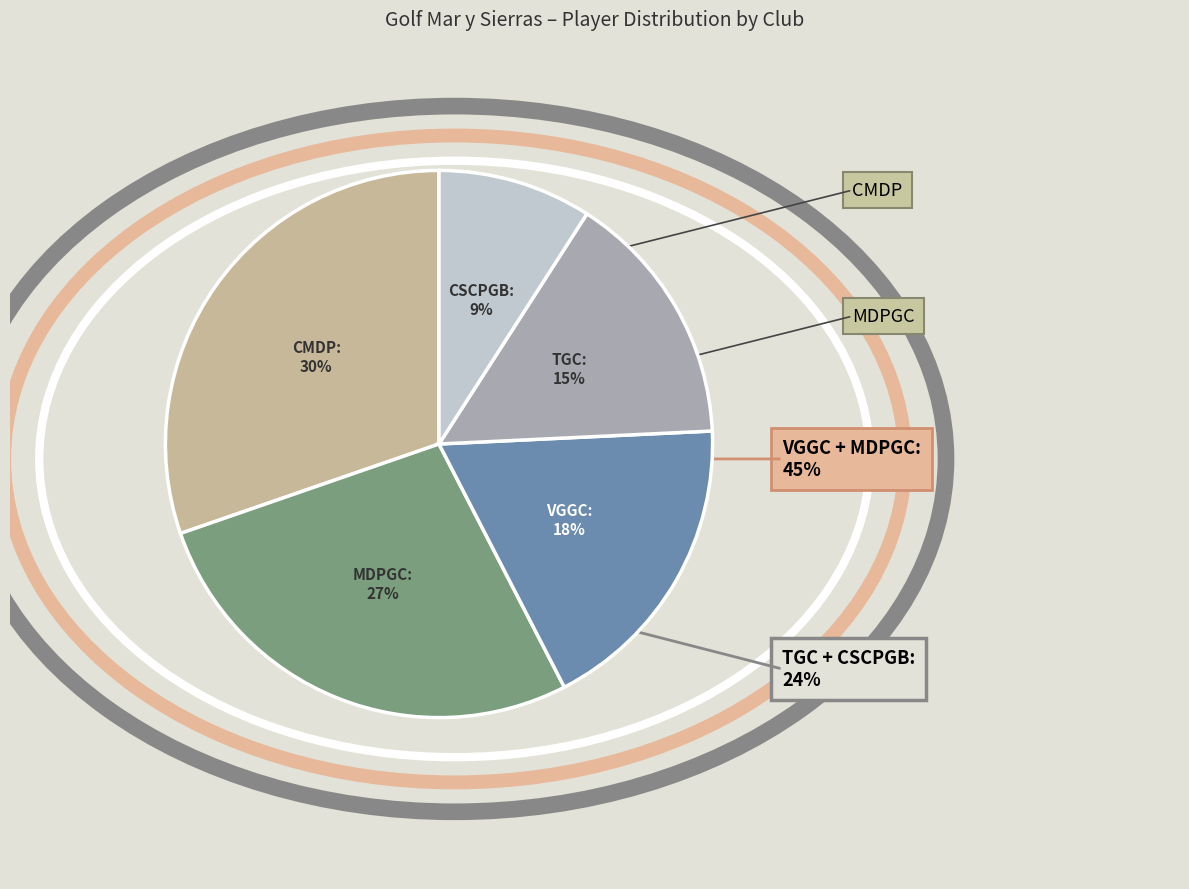

Is there any slice that represents more than half of the pie?

No